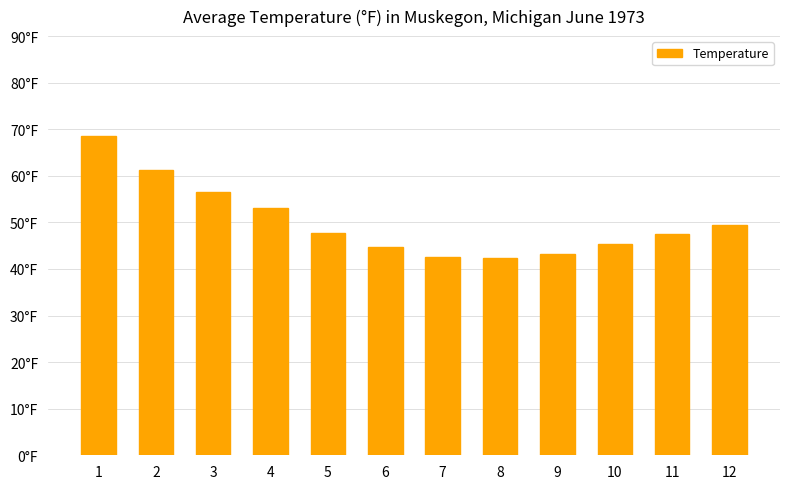

List the labels in order of value, largest first.

1, 2, 3, 4, 12, 5, 11, 10, 6, 9, 7, 8